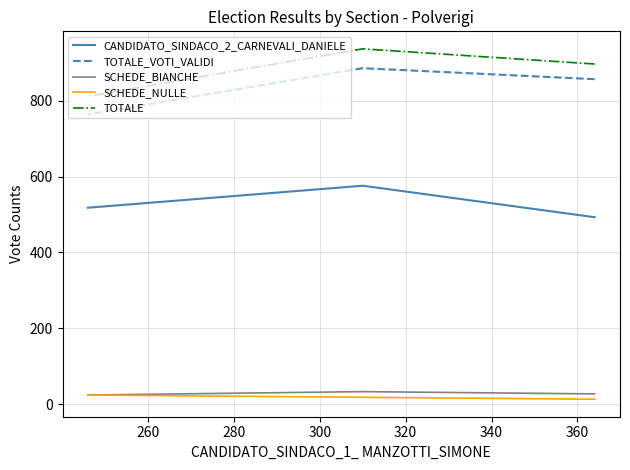

Rank the series by their maximum value, from highest to lowest.

TOTALE, TOTALE_VOTI_VALIDI, CANDIDATO_SINDACO_2_CARNEVALI_DANIELE, SCHEDE_BIANCHE, SCHEDE_NULLE